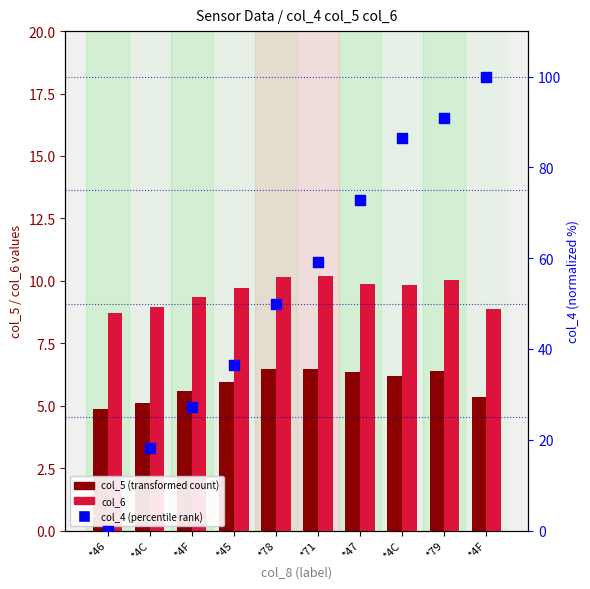

At which category is the sum across all series the highest?

*4F